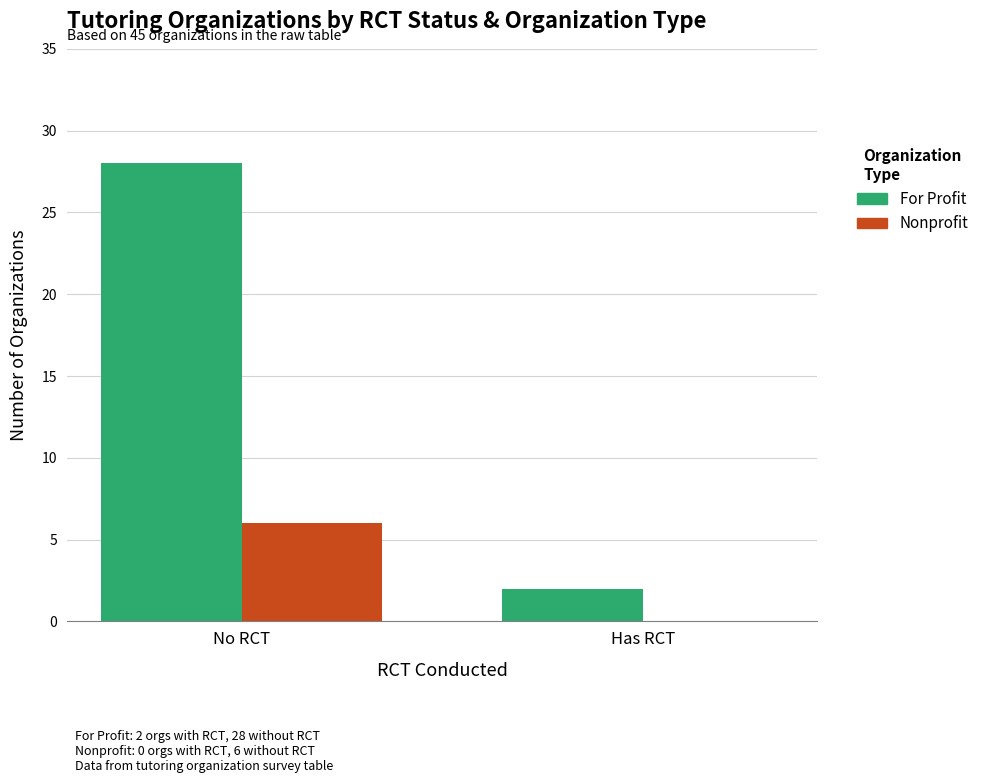

What is the highest value of the For Profit series?

28